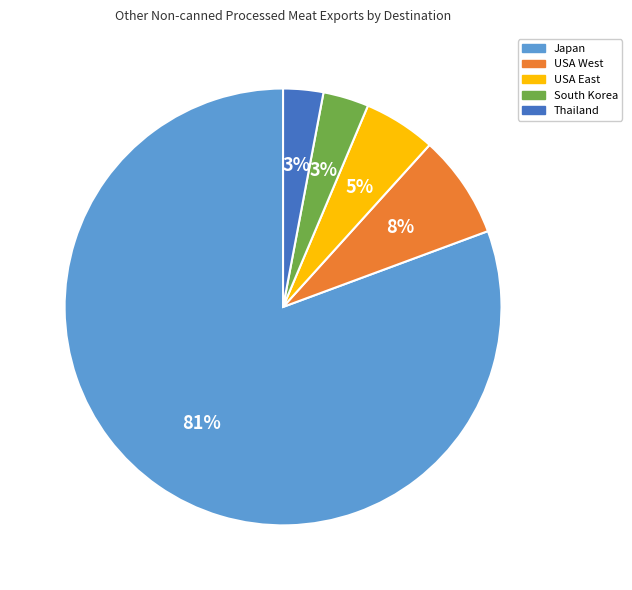

What is the largest slice in the pie chart?

Japan